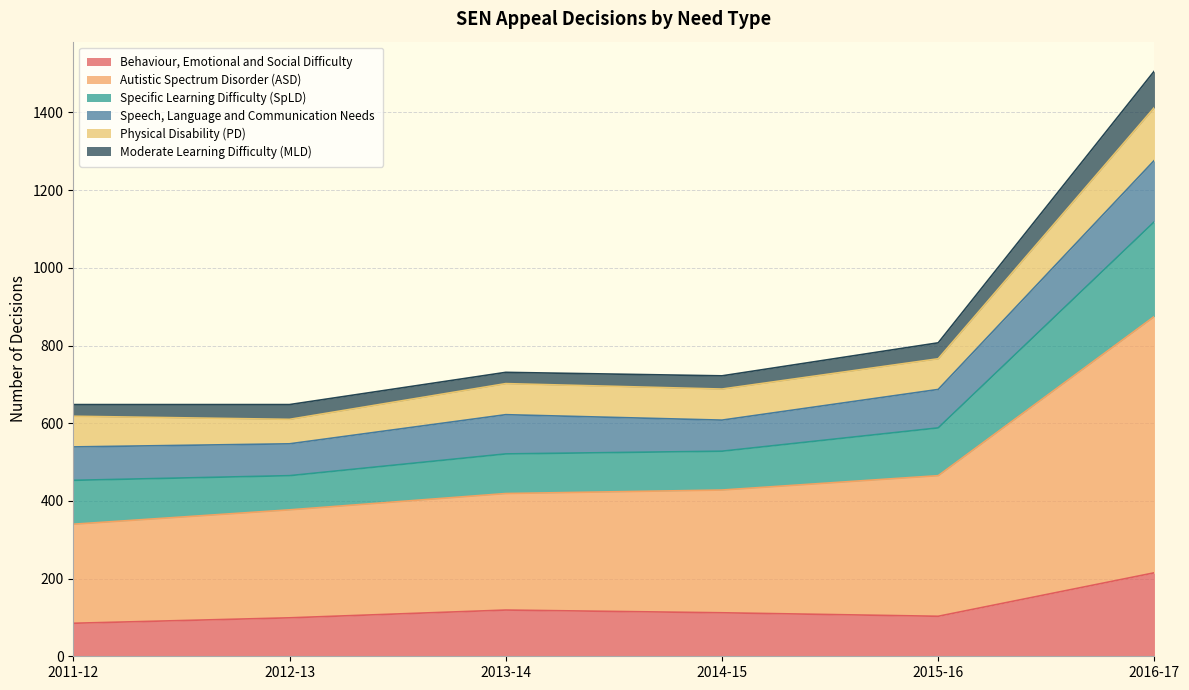

Does the chart have visible grid lines?

Yes